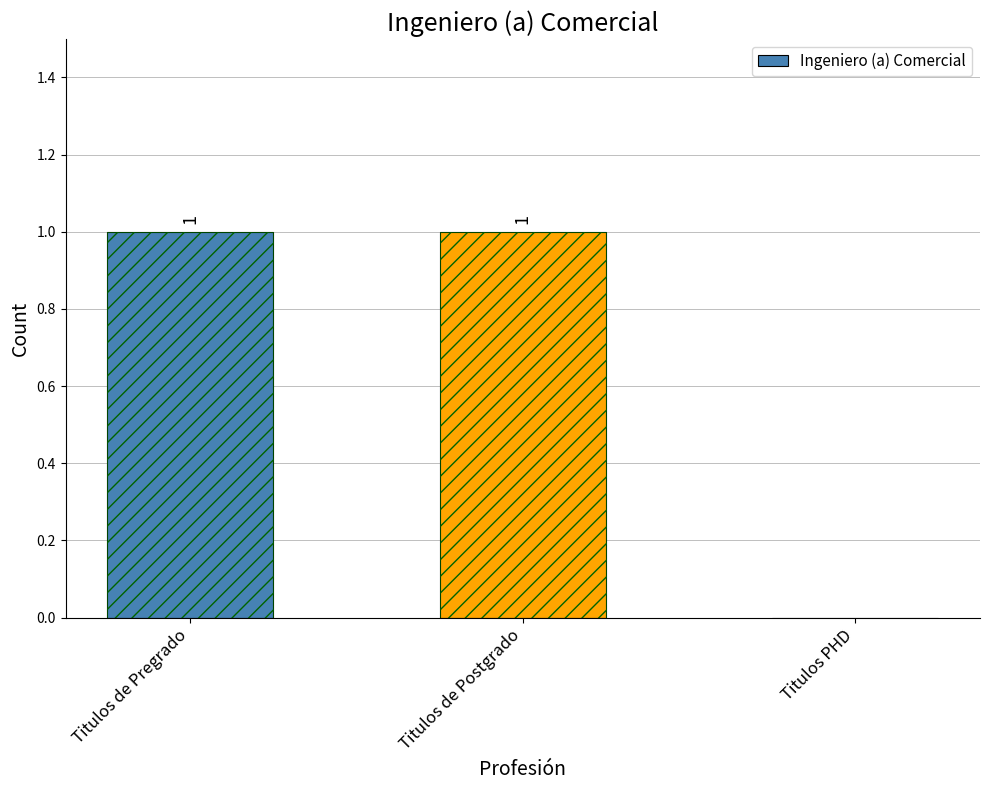

Reading left to right, what are all the values shown in this chart?

1	1	0